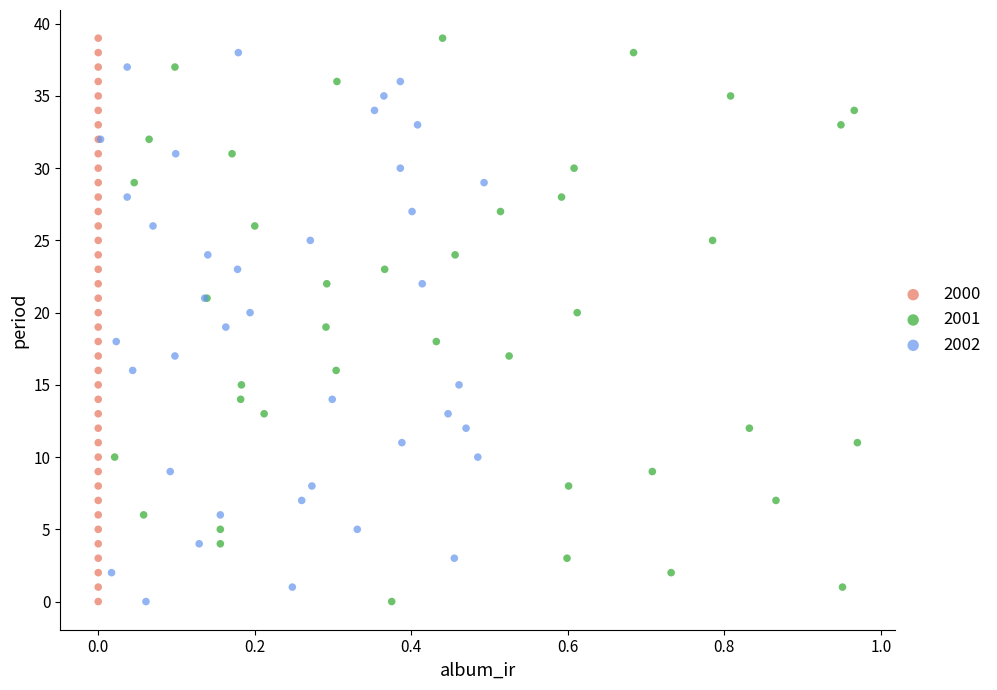

What are all the series names shown in the legend?

2000, 2001, 2002